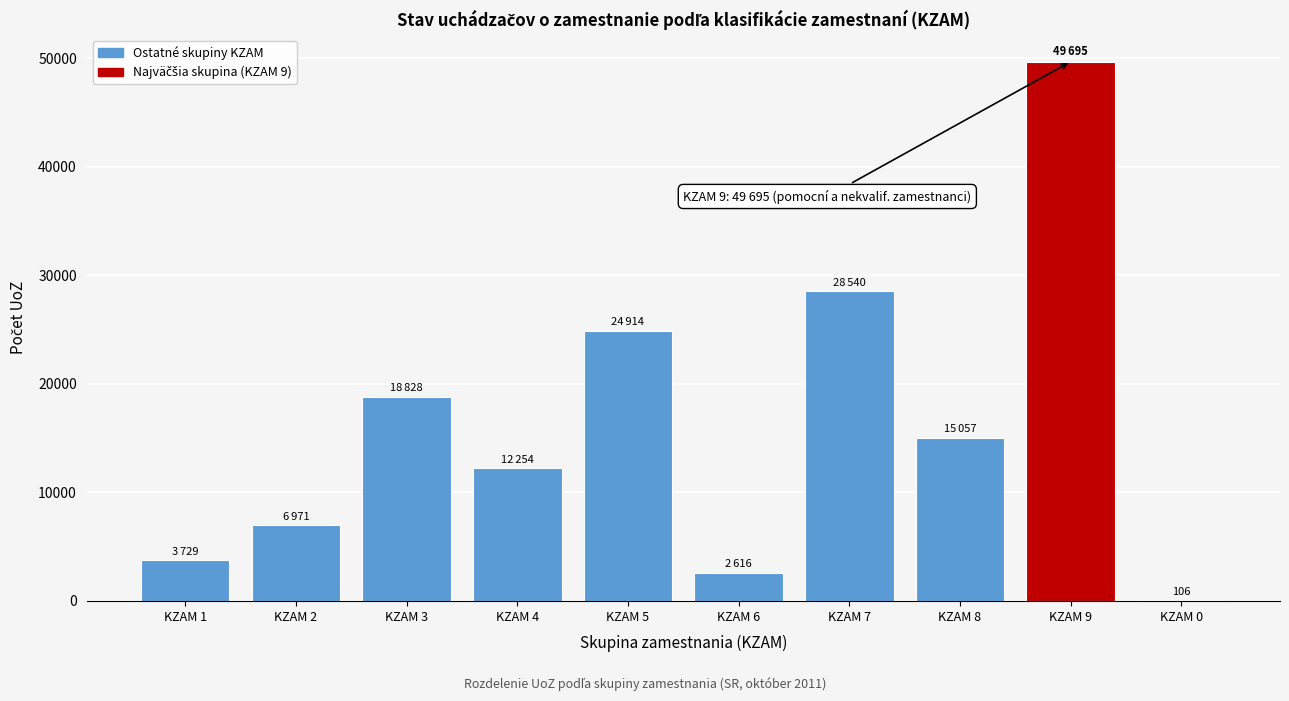

Reading right to left, what are all the values shown in this chart?

KZAM 0=106	KZAM 9=49695	KZAM 8=15057	KZAM 7=28540	KZAM 6=2616	KZAM 5=24914	KZAM 4=12254	KZAM 3=18828	KZAM 2=6971	KZAM 1=3729